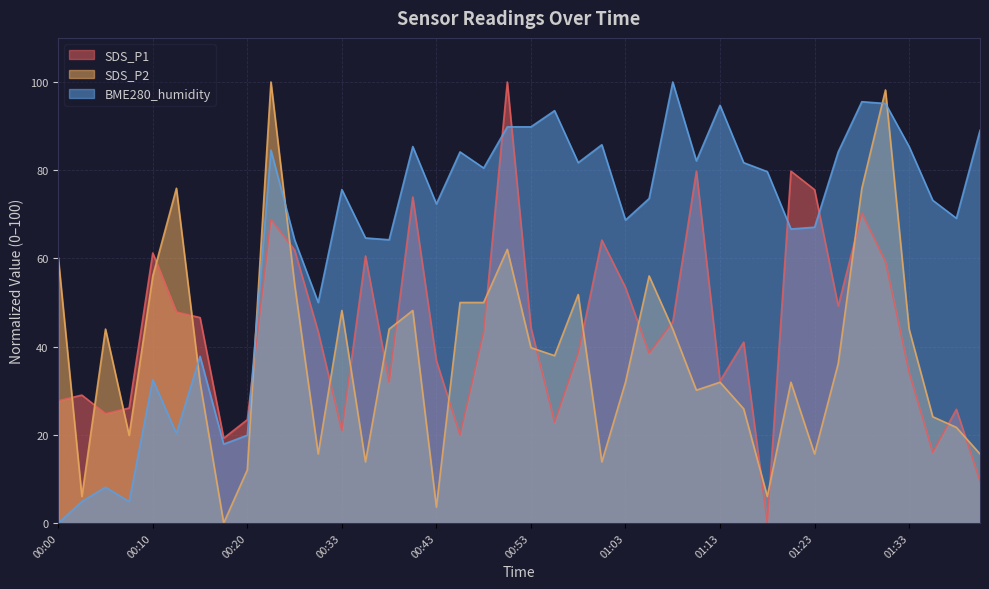

How many lines are shown in the chart?

3